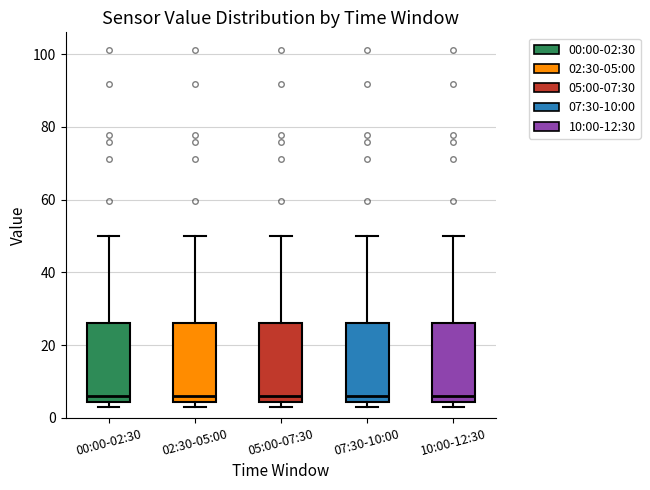

Reading left to right, transcribe this box plot: for each box, give where its median line is, the range the box spans, and where its two whiskers end, as read against the y-axis. The values are not printed on the chart, so give them approximately, as read against the axis.

00:00-02:30: median 6, box 4 to 26, whiskers 2 to 50
02:30-05:00: median 6, box 4 to 26, whiskers 2 to 50
05:00-07:30: median 6, box 4 to 26, whiskers 2 to 50
07:30-10:00: median 6, box 4 to 26, whiskers 2 to 50
10:00-12:30: median 6, box 4 to 26, whiskers 2 to 50